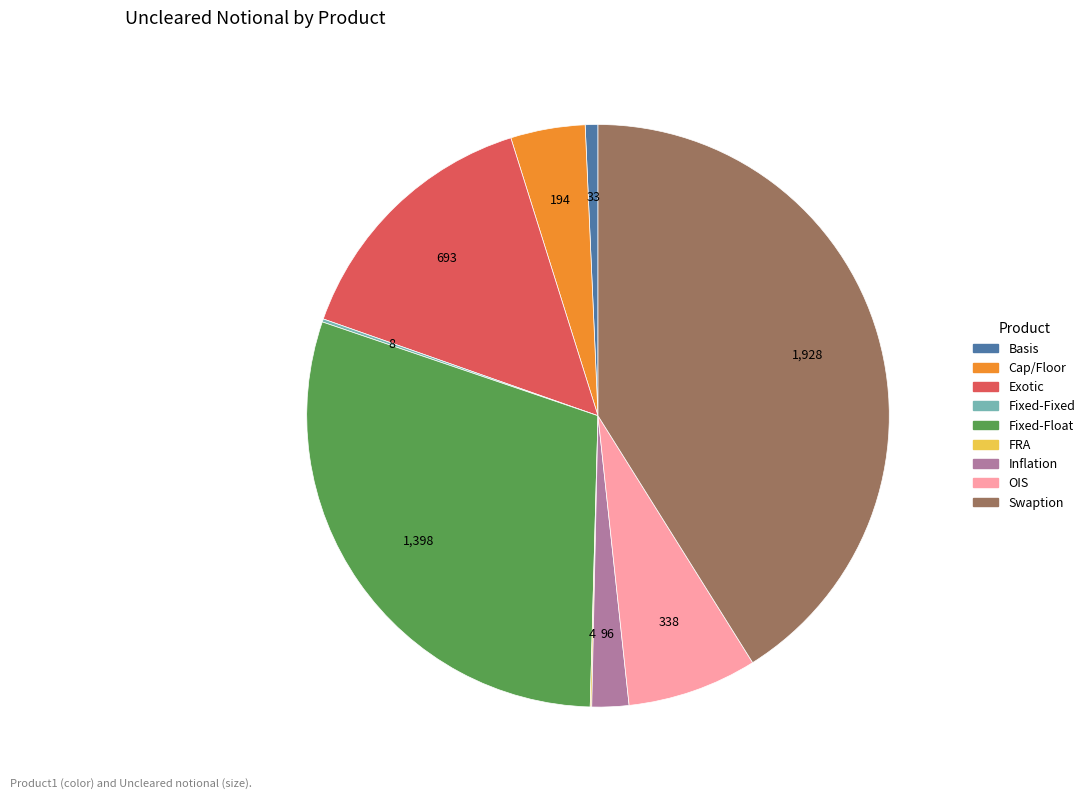

Which category has the biggest portion of the pie?

Swaption